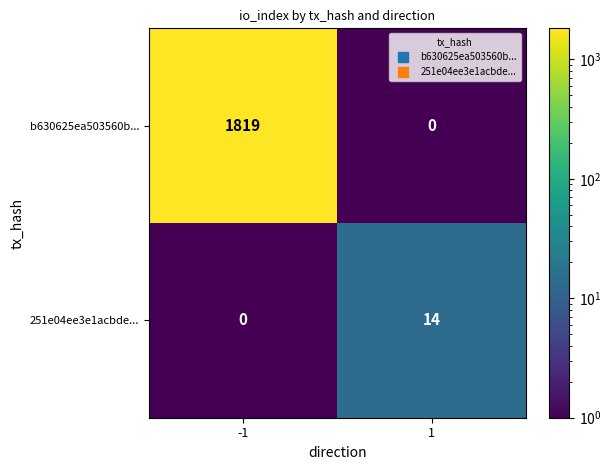

Rank the categories by b630625ea503560b... value from highest to lowest.

-1, 1